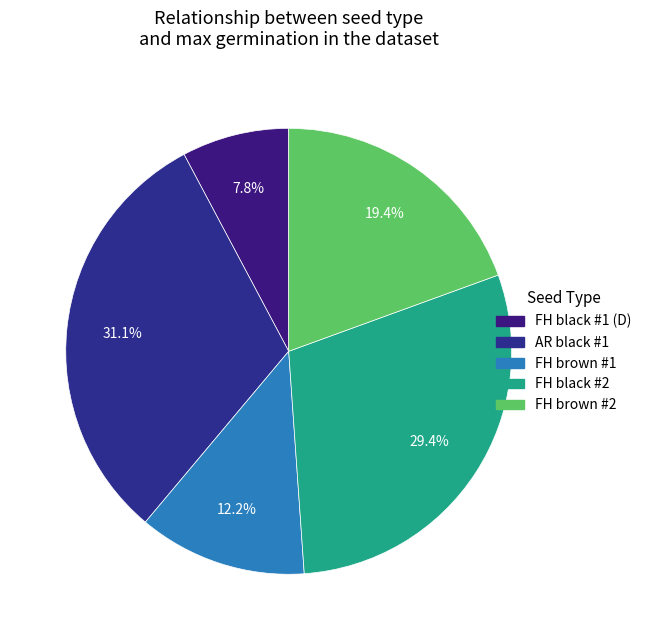

Is there a majority slice in this chart?

No